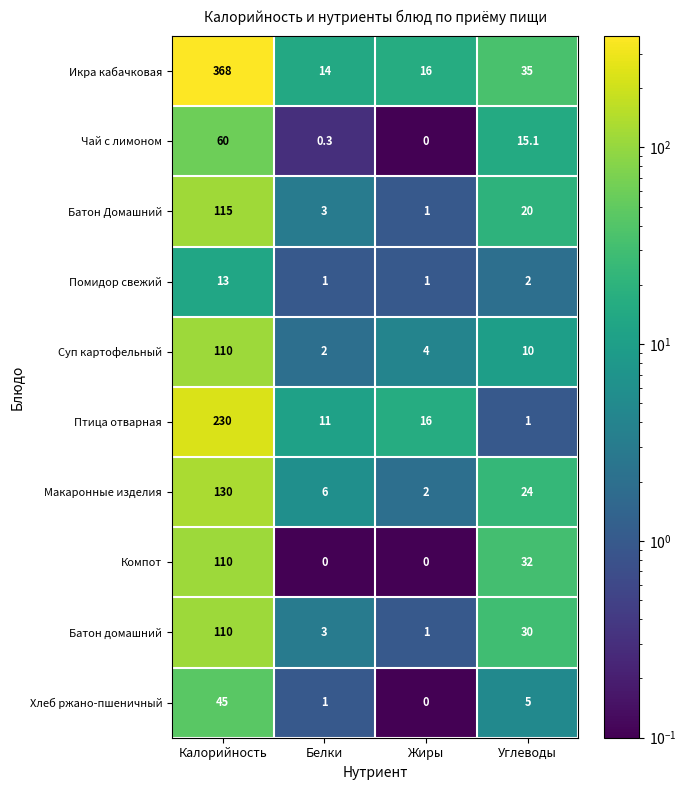

The Батон домашний series shows 30.0 at Углеводы. True or false?

True